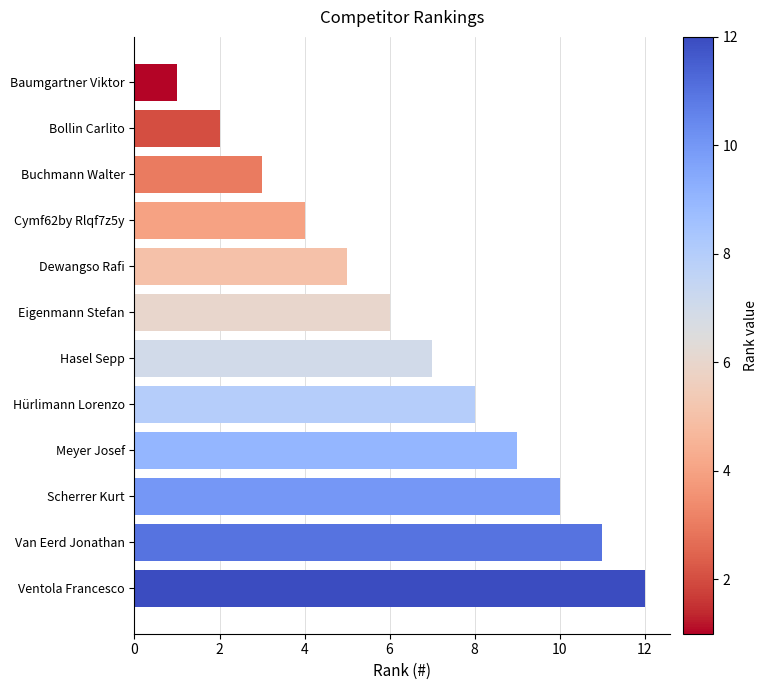

Between Van Eerd Jonathan and Cymf62by Rlqf7z5y, which is larger?

Van Eerd Jonathan